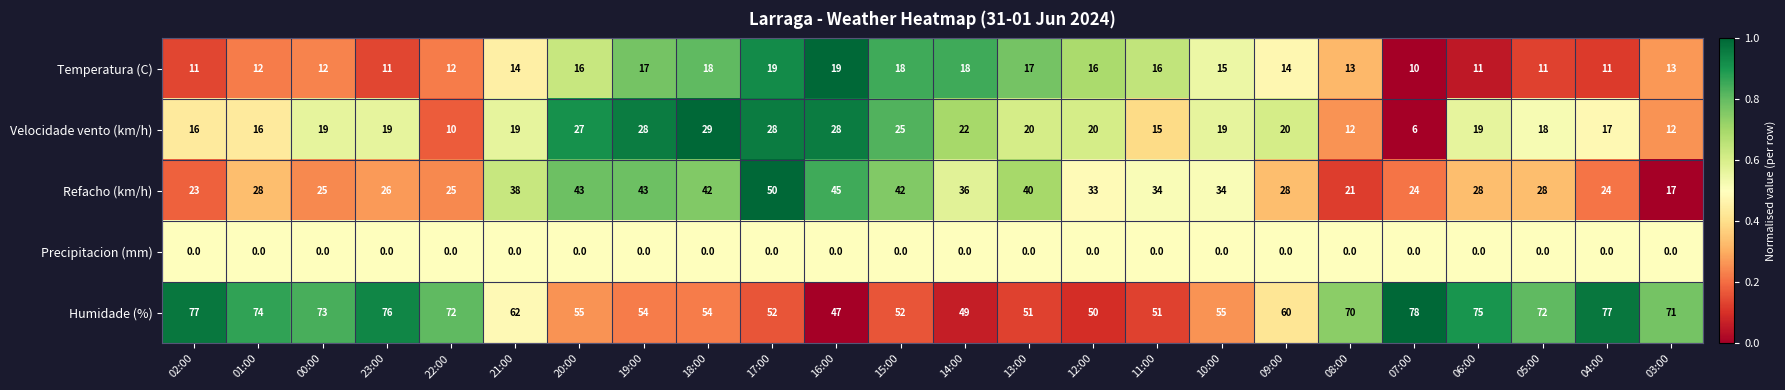

At which label does Refacho (km/h) reach its minimum?

03:00